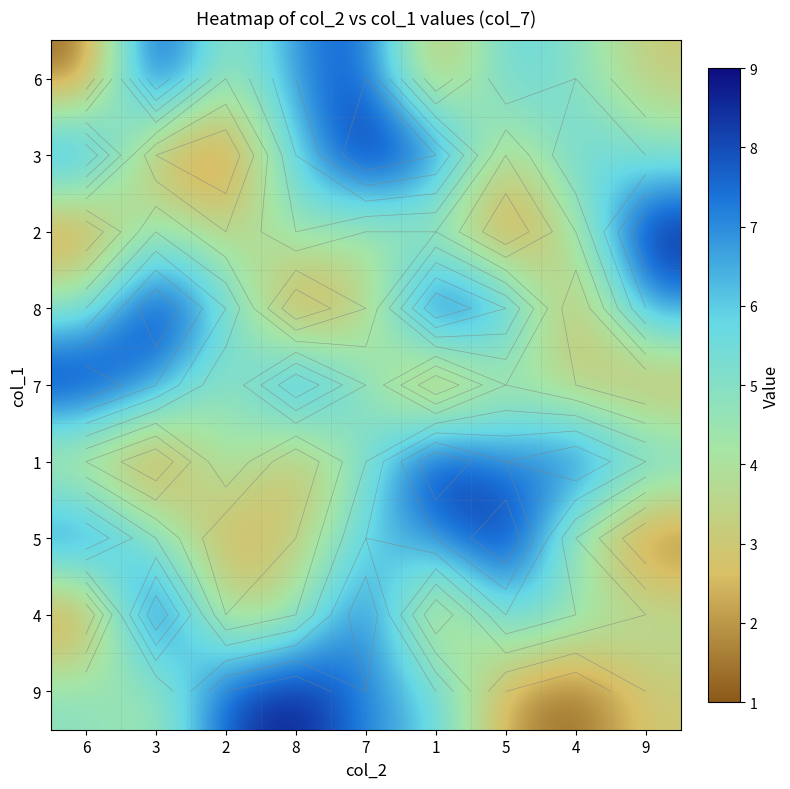

Read the 2 value at 8.

5